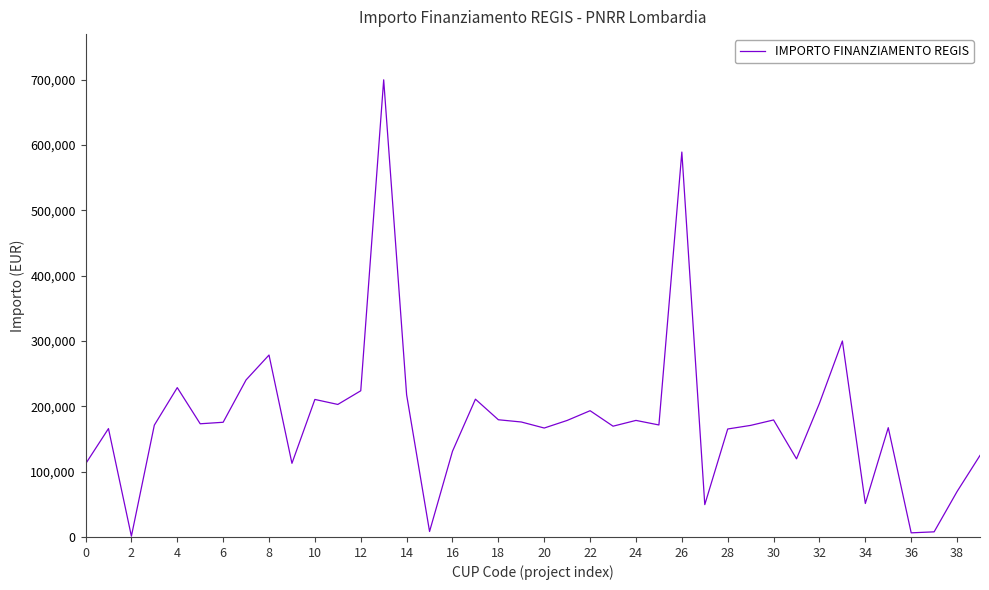

Is this an area chart (filled region under the line)?

No